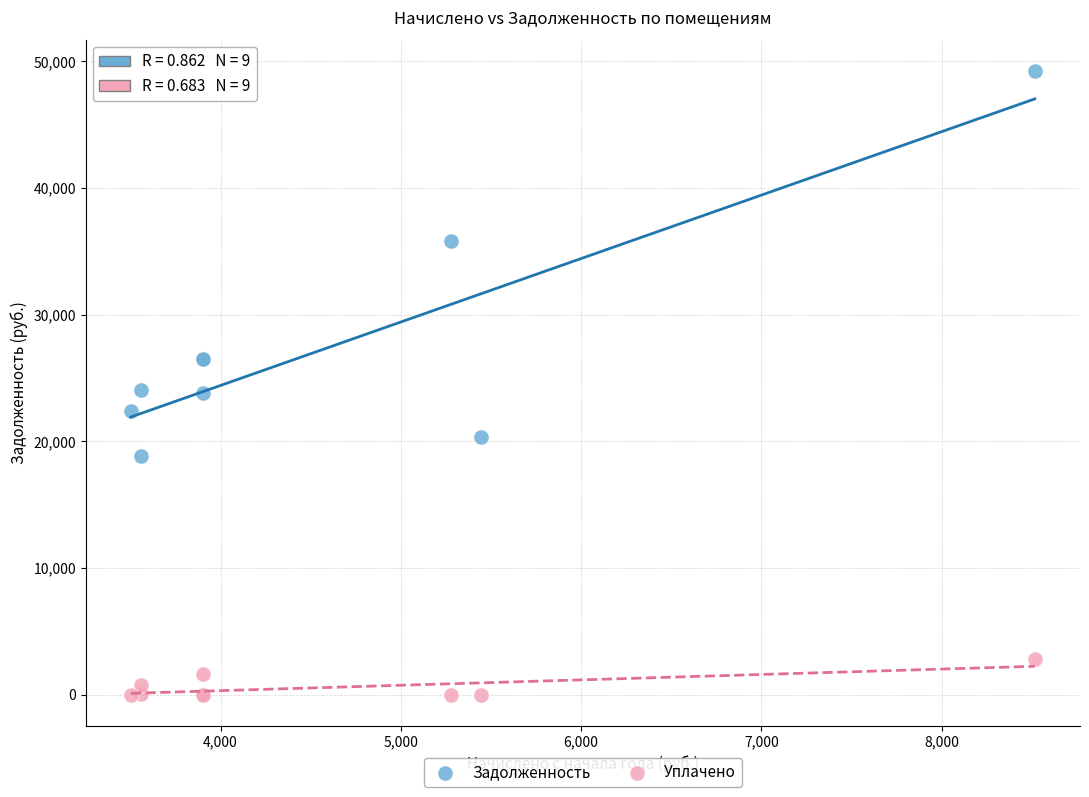

Which series has the widest spread of Y values?

Задолженность